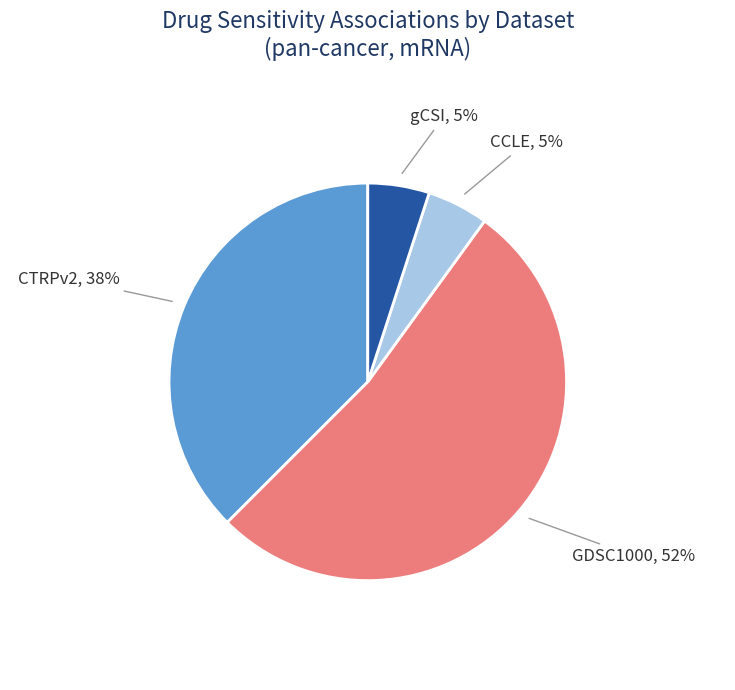

Is it true that CTRPv2 is 48% of the pie?

False